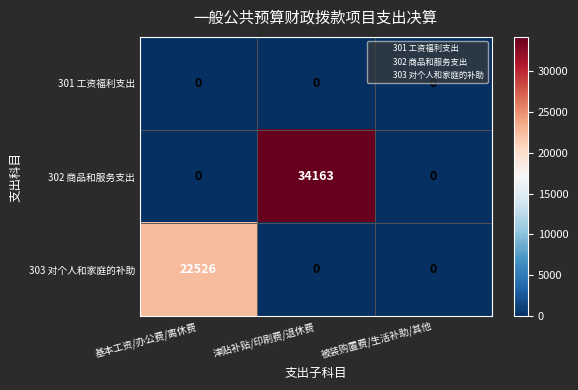

At how many categories does at least one series exceed 18096?

2